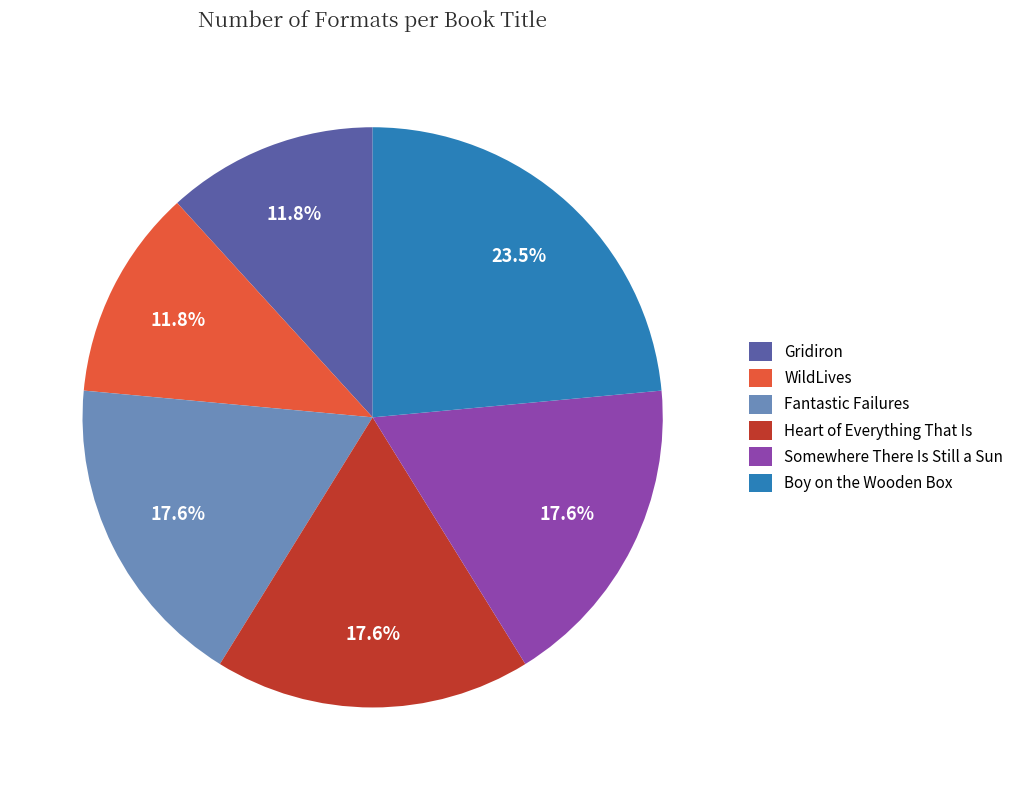

What percentage do Fantastic Failures and WildLives together represent?

29.4%